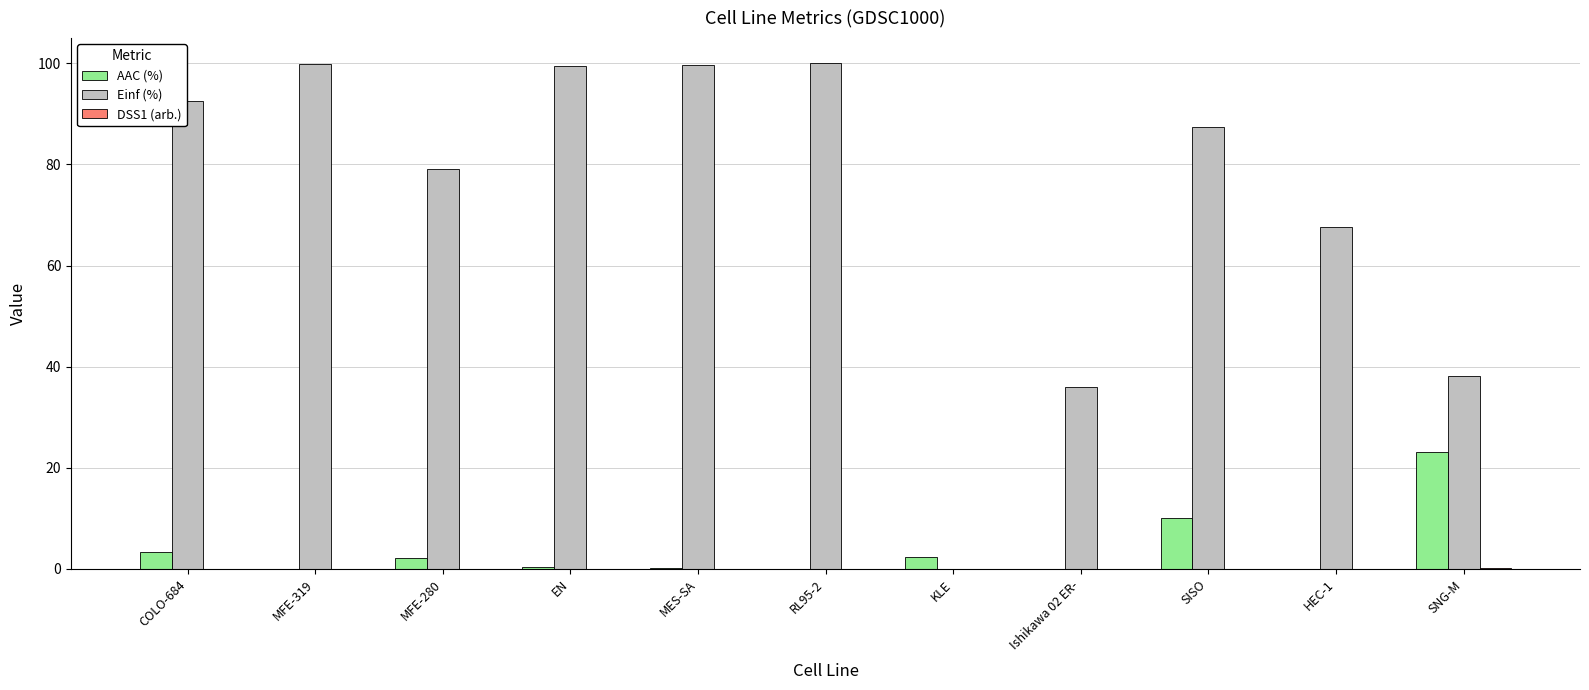

Which series changed the most between MFE-280 and EN?

Einf (%)